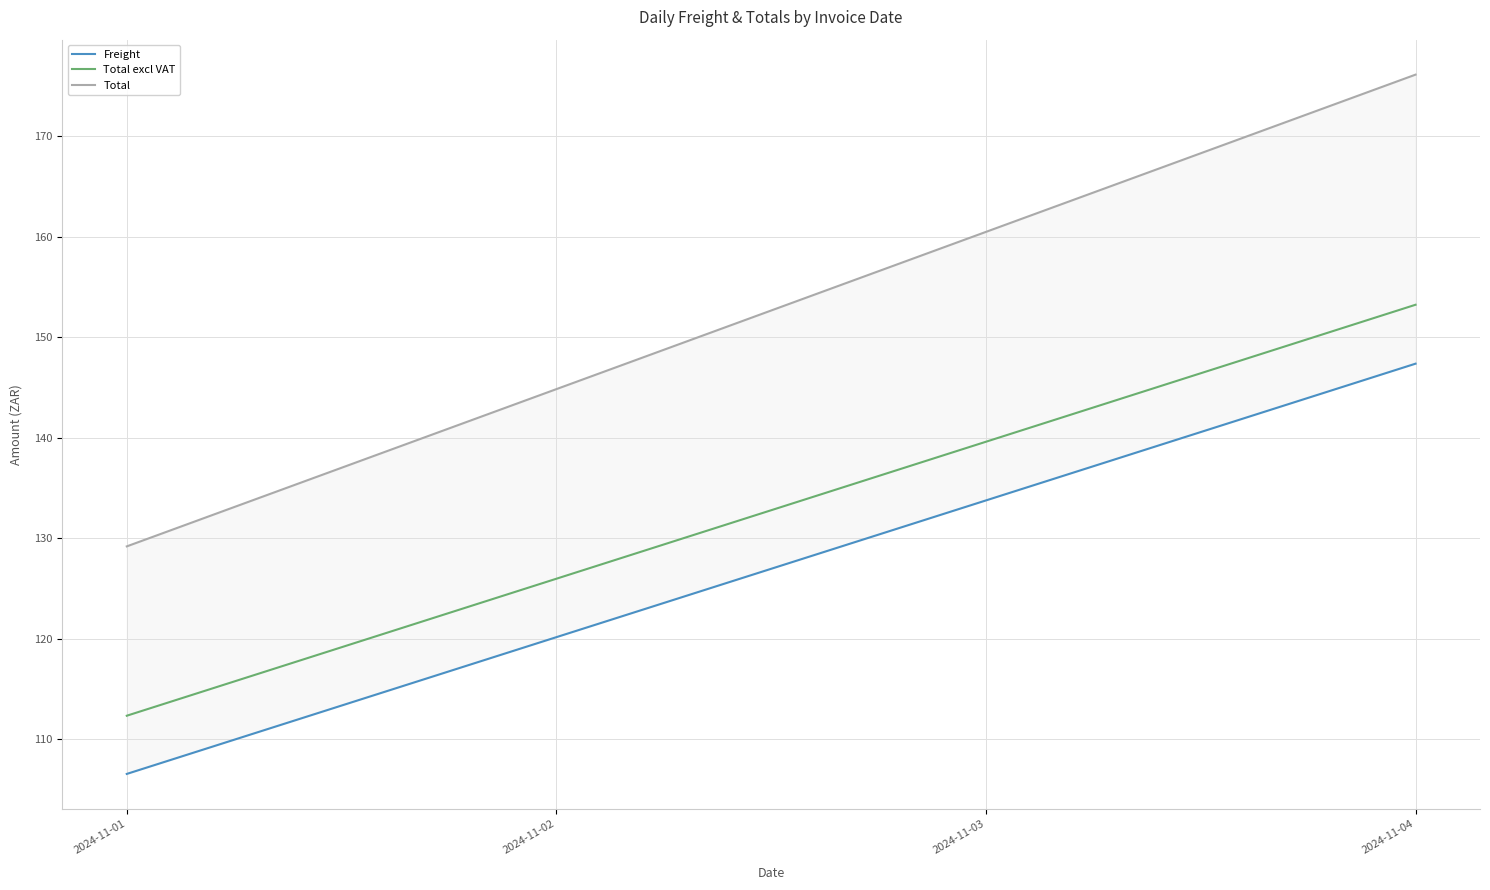

What is the total value across all series at 2024-11-01?

348.1